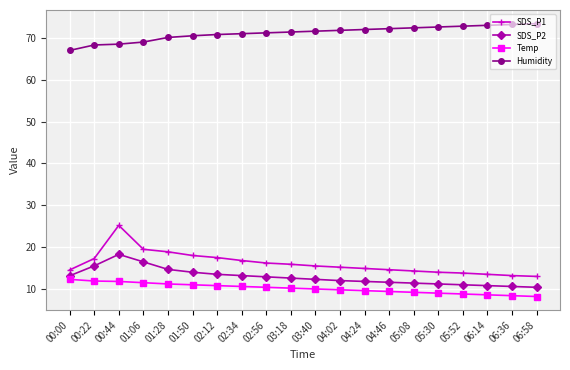

The Humidity series shows 67.0 at 00:00. True or false?

True